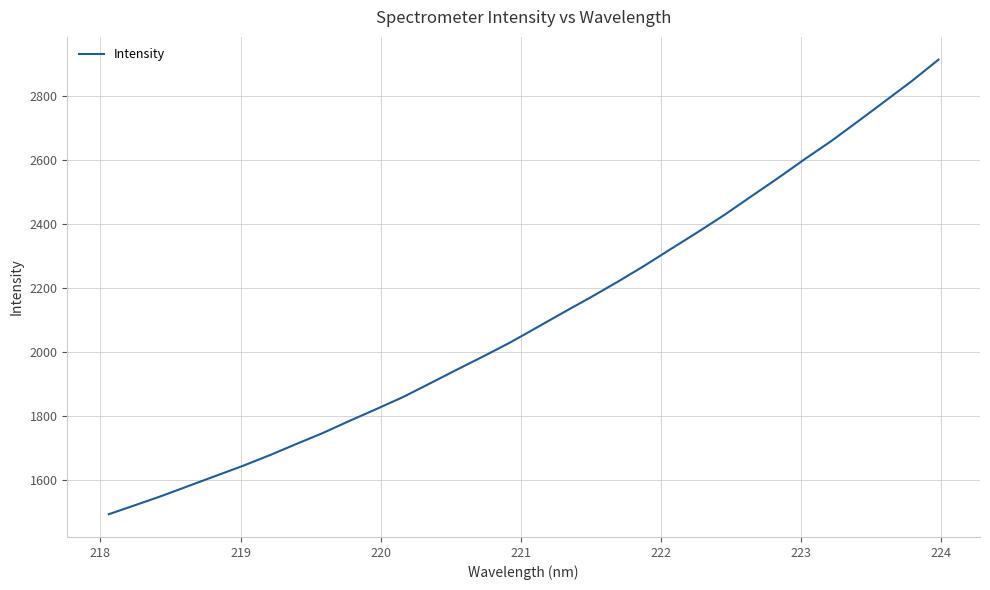

Reading left to right, list all the values displayed in this chart.

1492.5	1521.3	1550.4	1581.6	1612.7	1643.6	1676.8	1712.1	1746.8	1784.9	1821.8	1859.5	1901.9	1944.7	1986.7	2030.0	2077.1	2124.5	2170.9	2219.0	2269.3	2322.2	2374.6	2428.7	2486.4	2543.6	2602.8	2659.9	2721.5	2783.9	2846.7	2913.8